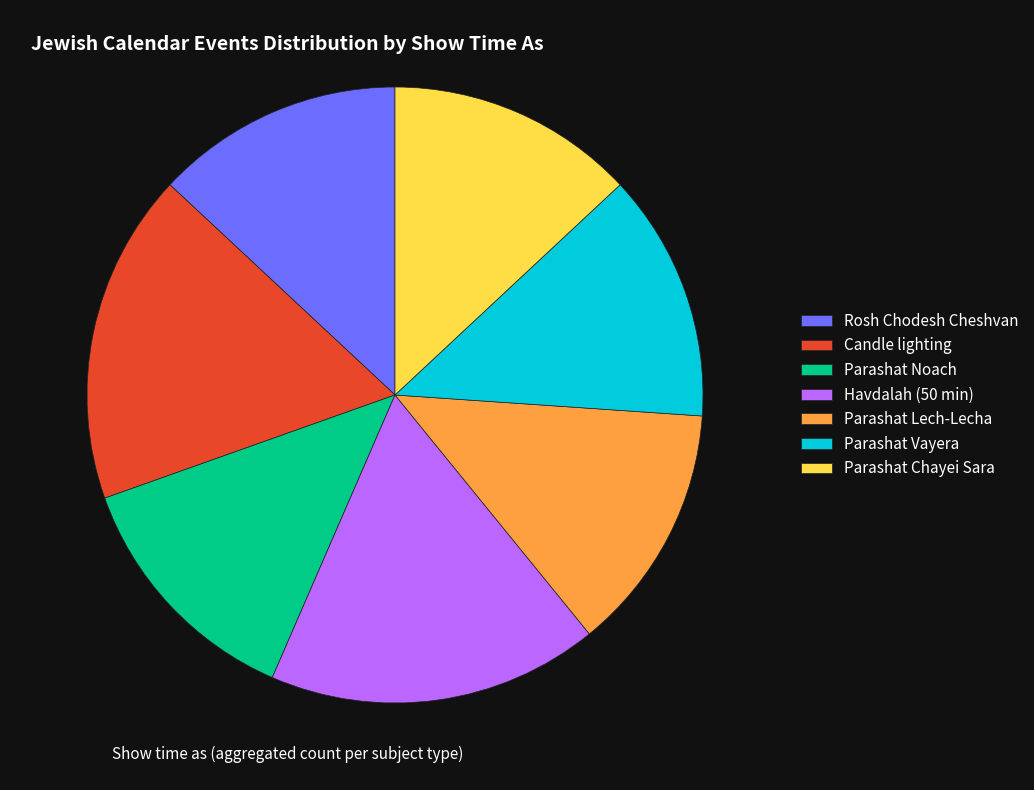

Is there a majority slice in this chart?

No